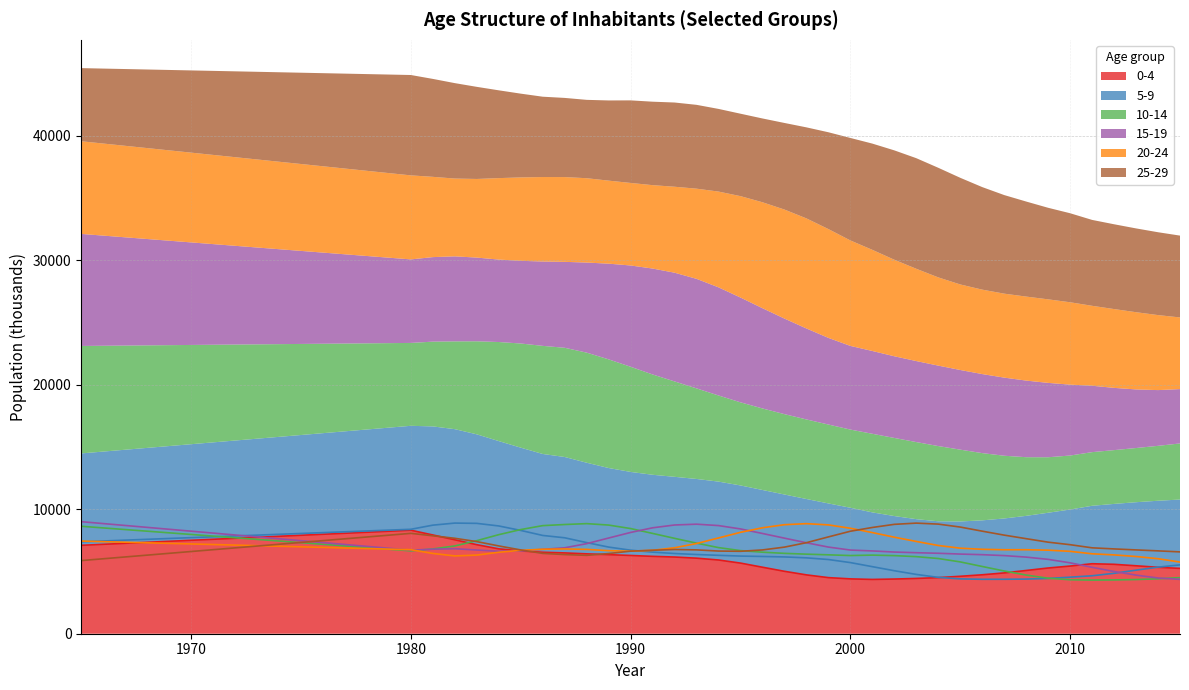

Which label corresponds to the smallest value in the chart?

2011